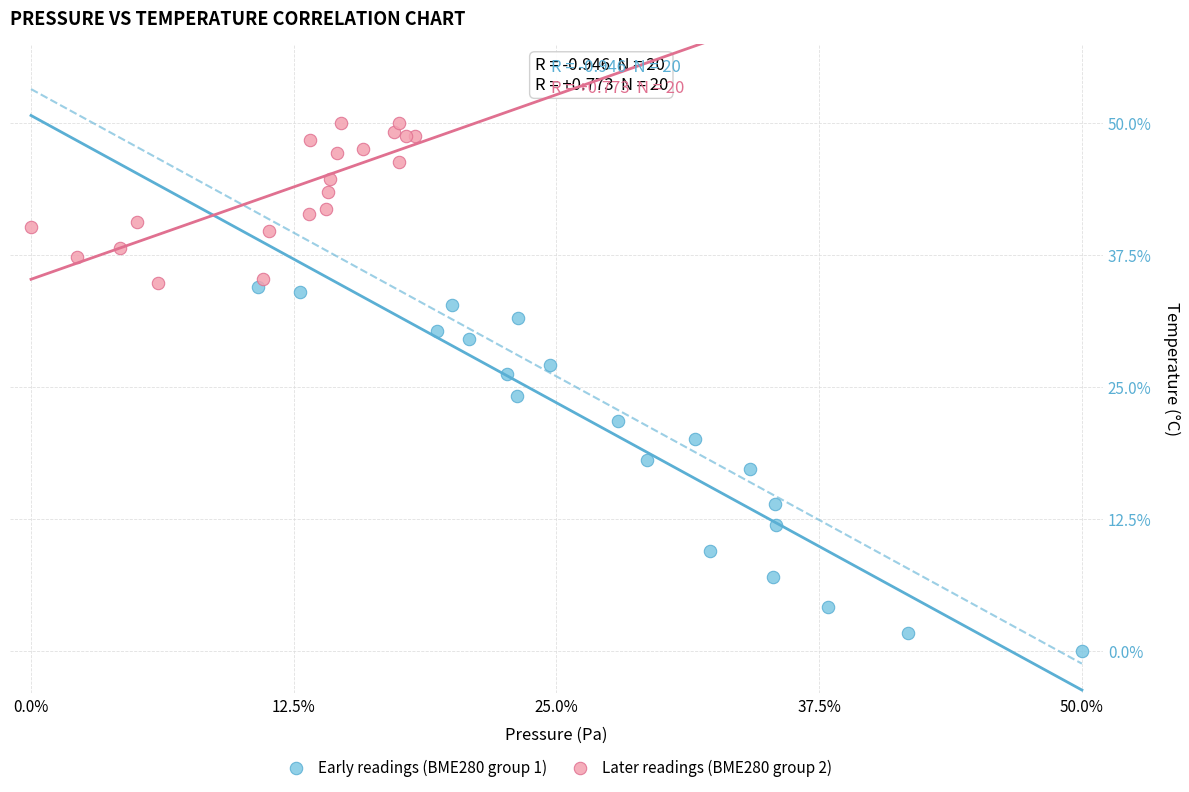

Which series reaches the maximum Y coordinate?

Later readings (BME280 group 2)